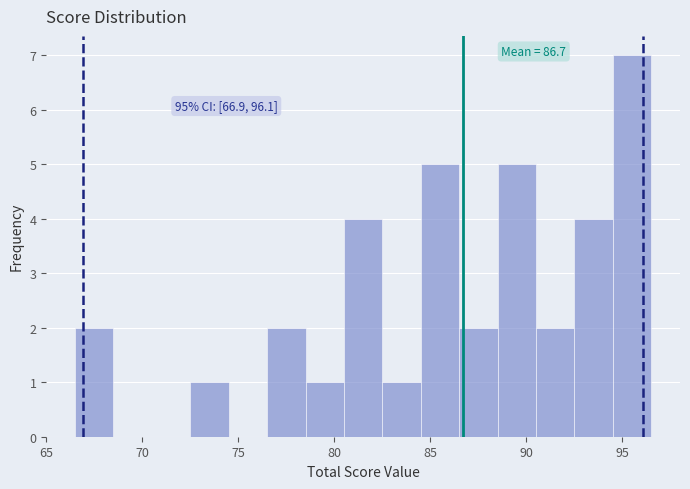

Over which range of the x-axis is the bar tallest?

94.5 to 96.5